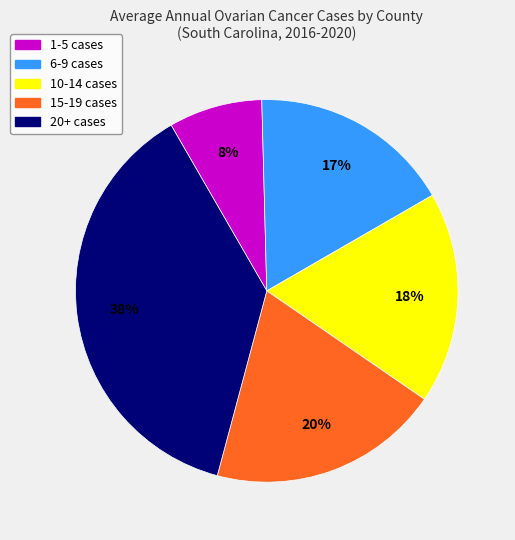

How many slices are in this pie chart?

5